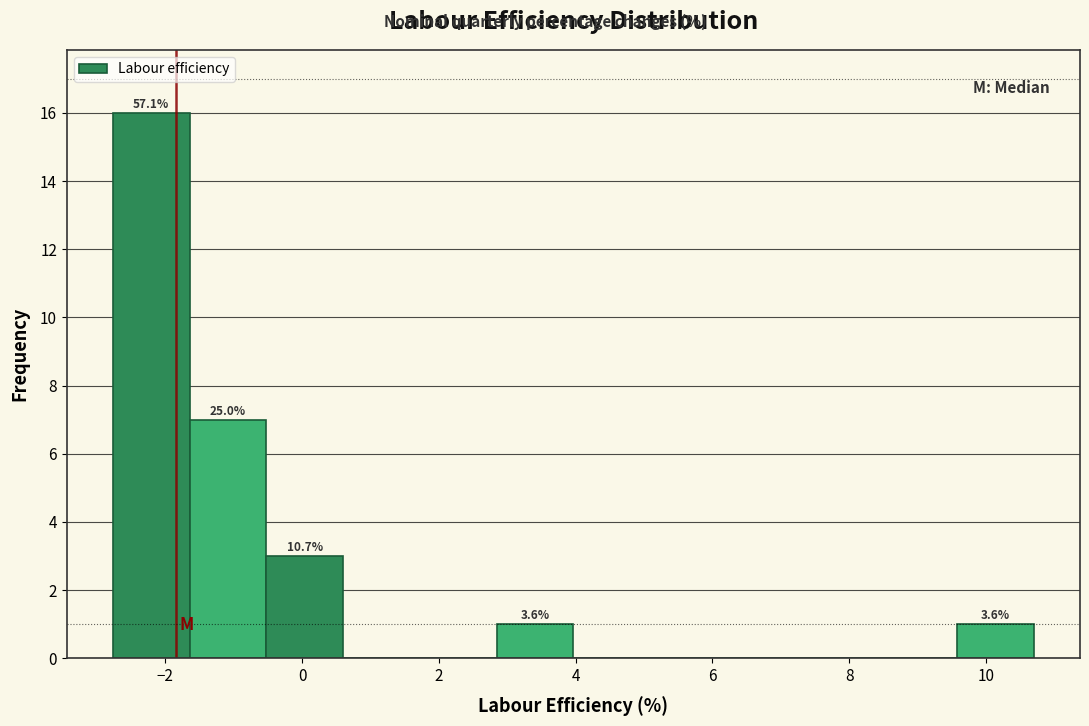

Over which range of the x-axis is the bar tallest?

-2.8 to -1.6